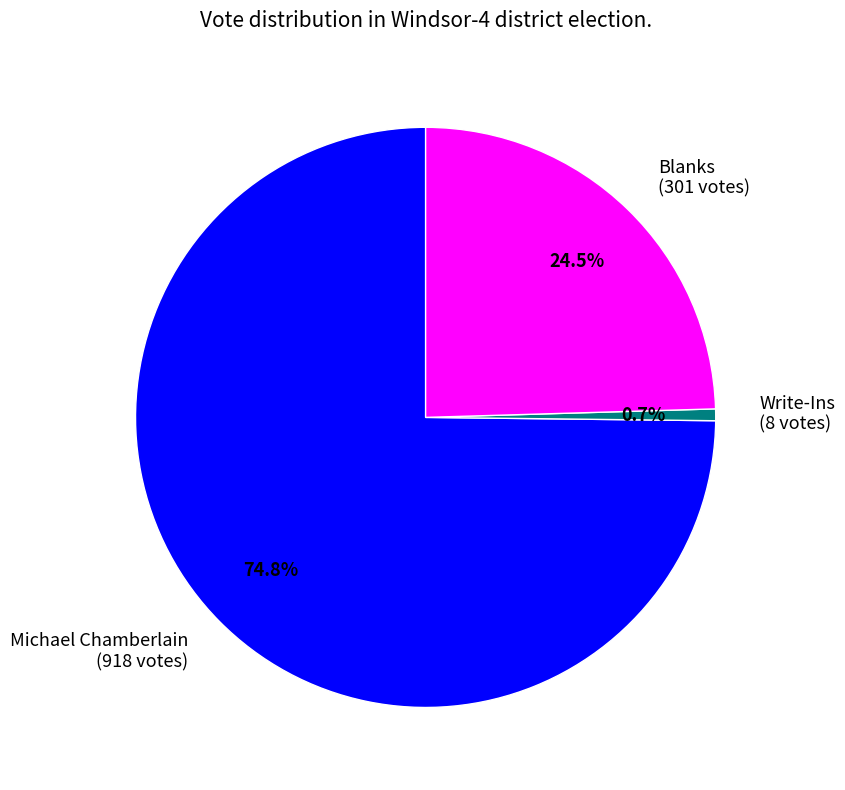

Does any single category account for the majority?

Yes